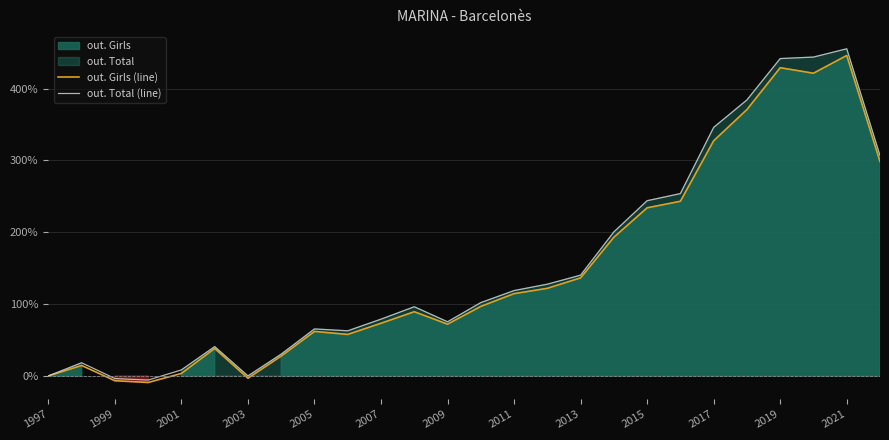

Does the chart display data point markers on the line(s)?

No